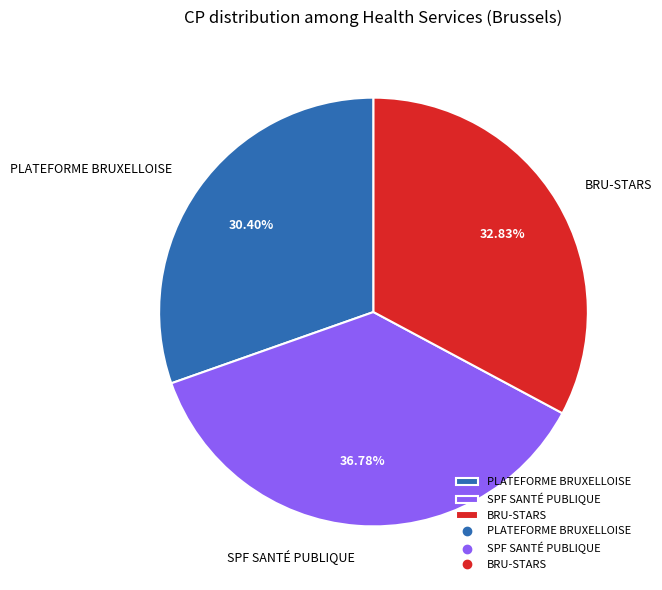

Do SPF SANTÉ PUBLIQUE and BRU-STARS together represent more than half of the pie?

Yes